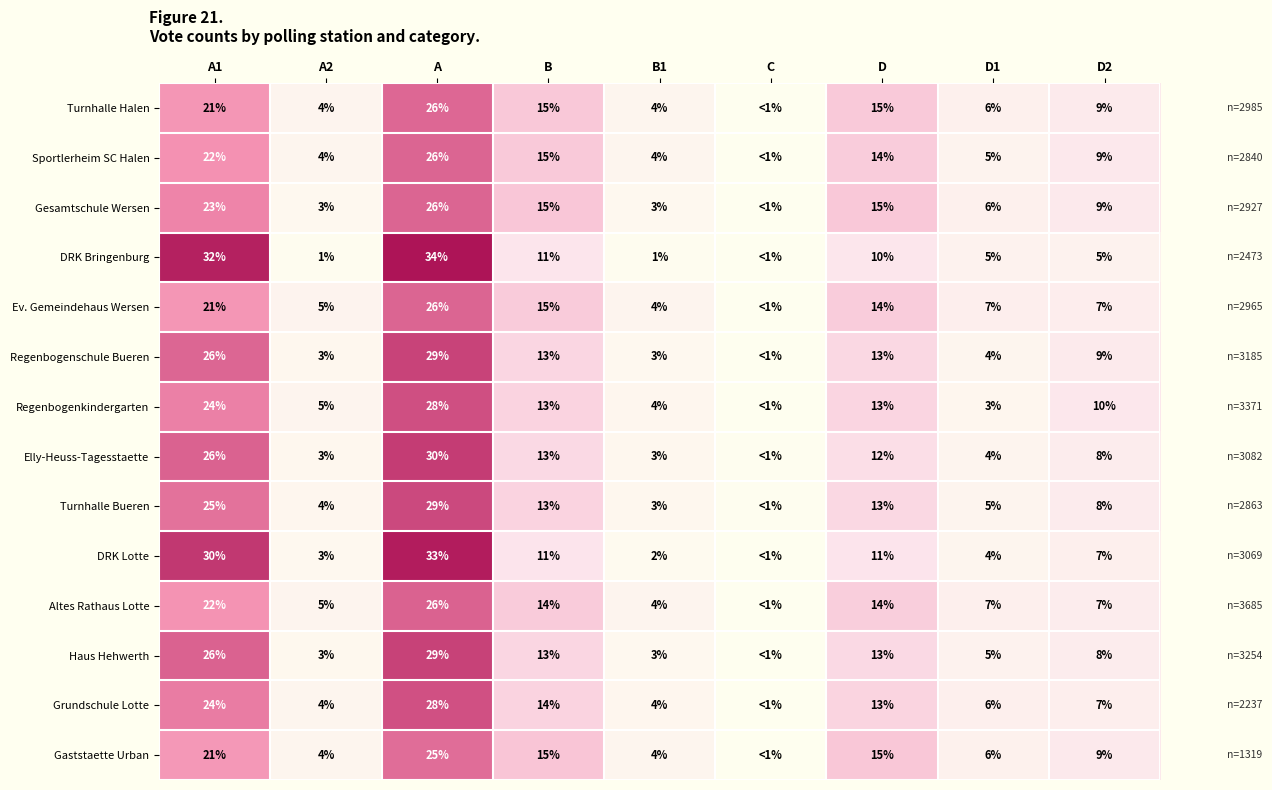

Between B1 and A2, which is larger?

A2